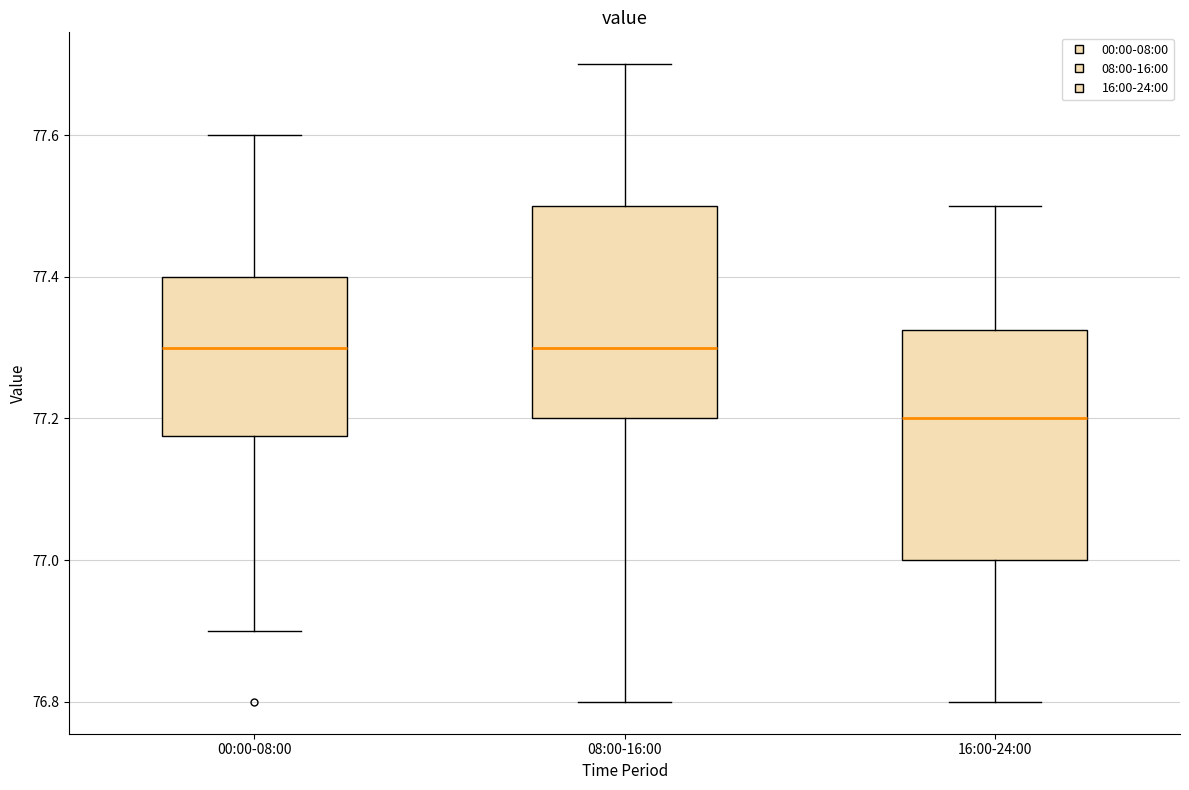

Reading left to right, transcribe this box plot: for each box, give where its median line is, the range the box spans, and where its two whiskers end, as read against the y-axis. The values are not printed on the chart, so give them approximately, as read against the axis.

00:00-08:00: median 77.30, box 77.18 to 77.40, whiskers 76.90 to 77.60
08:00-16:00: median 77.30, box 77.20 to 77.50, whiskers 76.80 to 77.70
16:00-24:00: median 77.20, box 77.00 to 77.32, whiskers 76.80 to 77.50